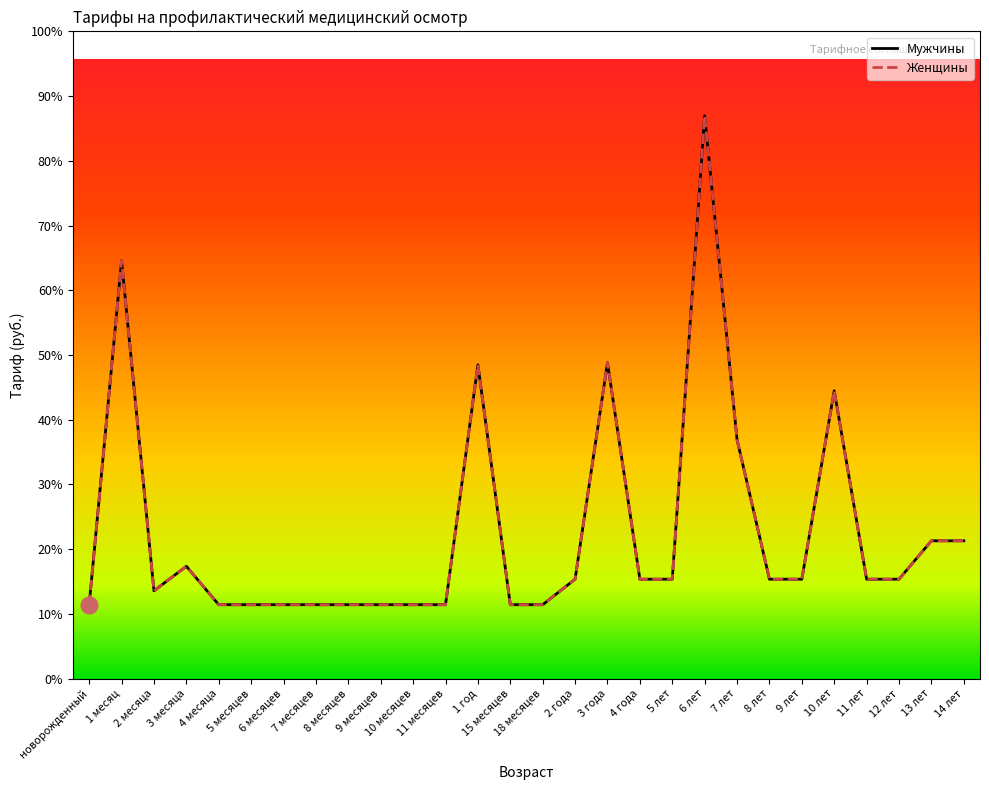

At which label does Мужчины reach its minimum?

новорожденный